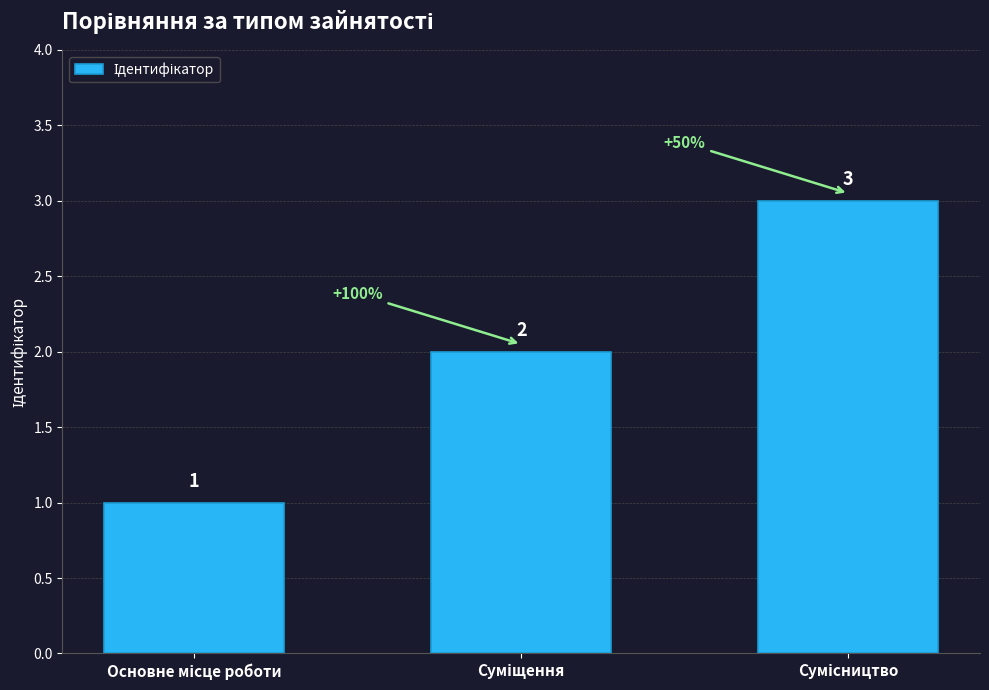

What is the maximum value shown in the chart?

3